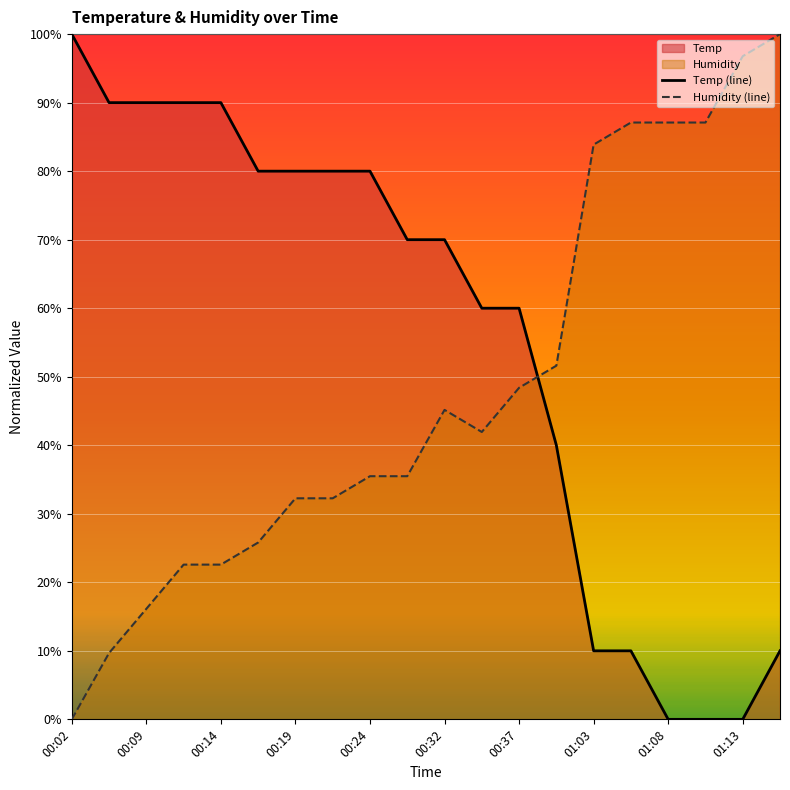

Reading left to right, list all the values displayed in this chart.

Temp (line): 100.0	90.0	90.0	90.0	90.0	80.0	80.0	80.0	80.0	70.0	70.0	60.0	60.0	40.0	10.0	10.0	0.0	0.0	0.0	10.0
Humidity (line): 0.0	9.7	16.1	22.6	22.6	25.8	32.3	32.3	35.5	35.5	45.2	41.9	48.4	51.6	83.9	87.1	87.1	87.1	96.8	100.0